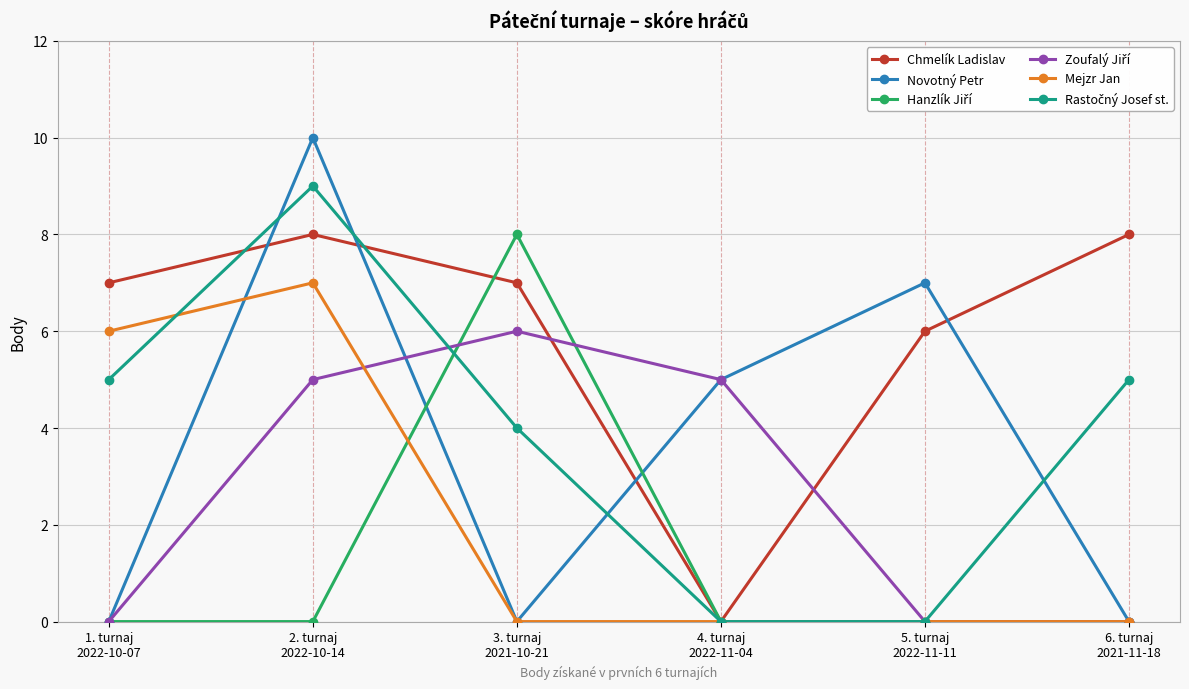

At how many categories does at least one series exceed 0?

6